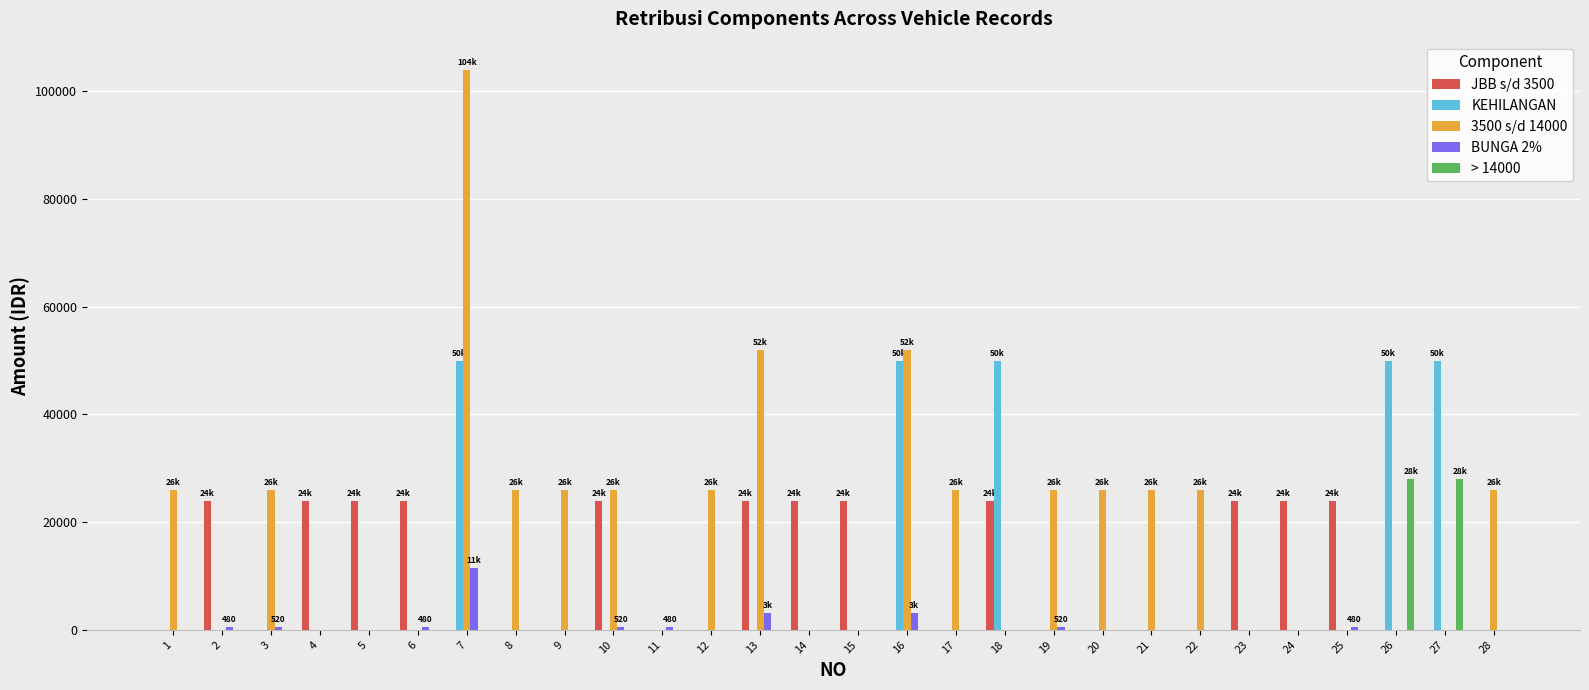

The value of > 14000 at 15 is -12719. True or false?

False